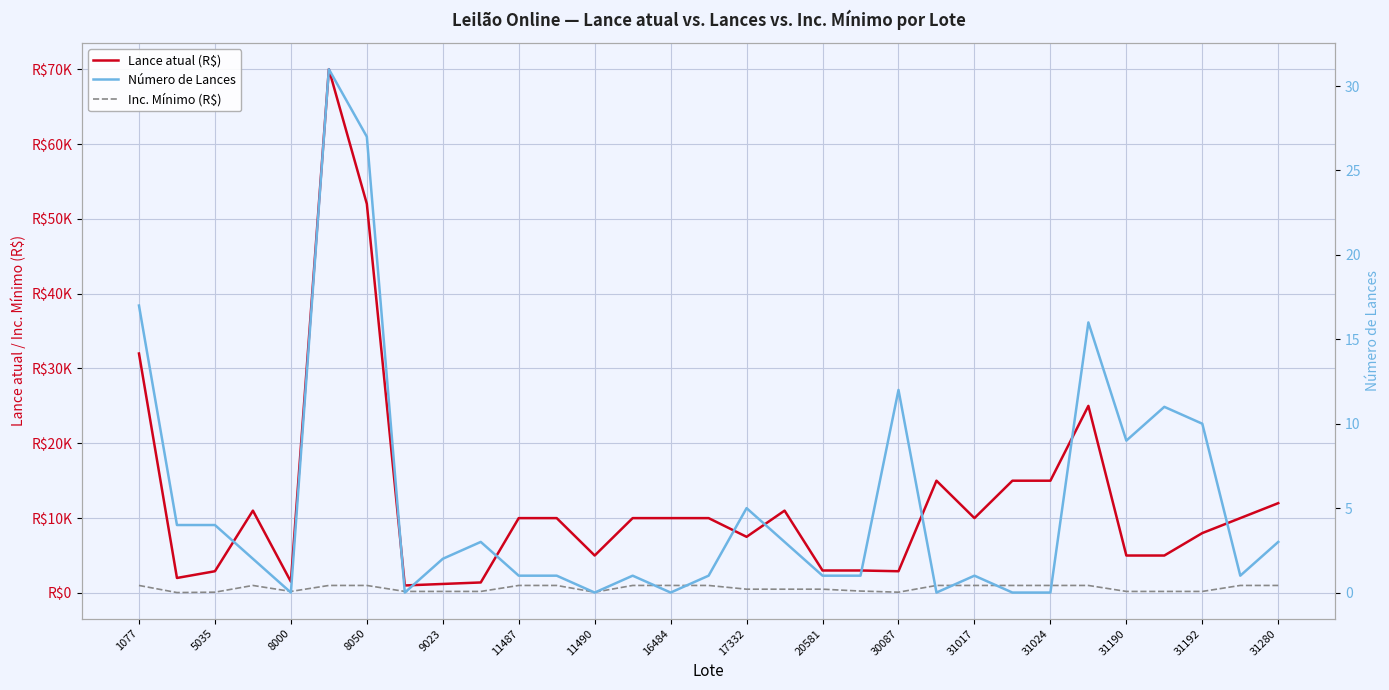

Which series has the largest total across all categories?

Lance atual (R$)